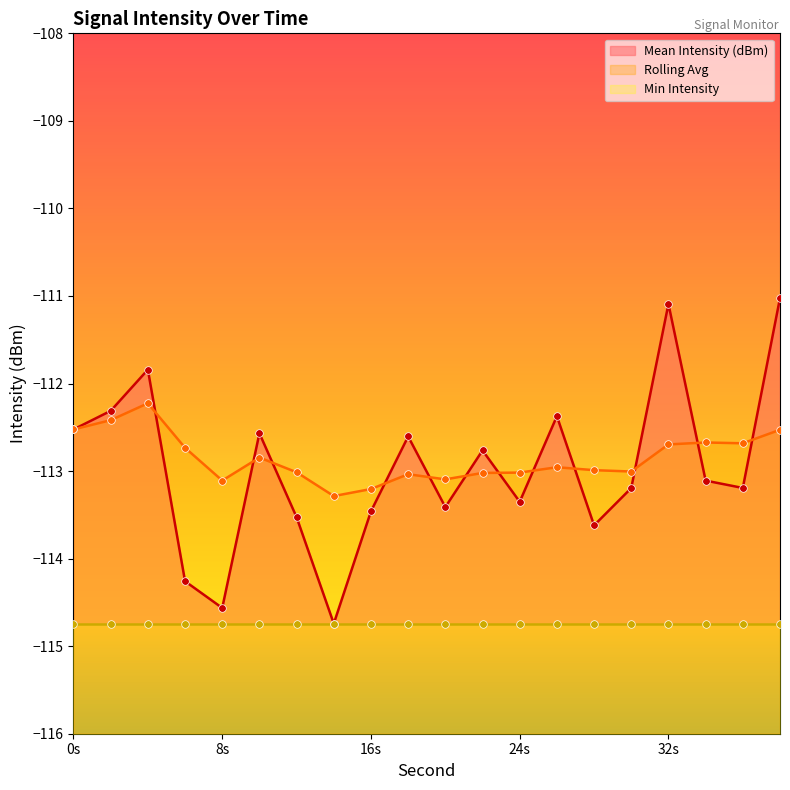

Is the value of Rolling Avg at 10 greater than the value of Mean Intensity (dBm) at 28?

Yes